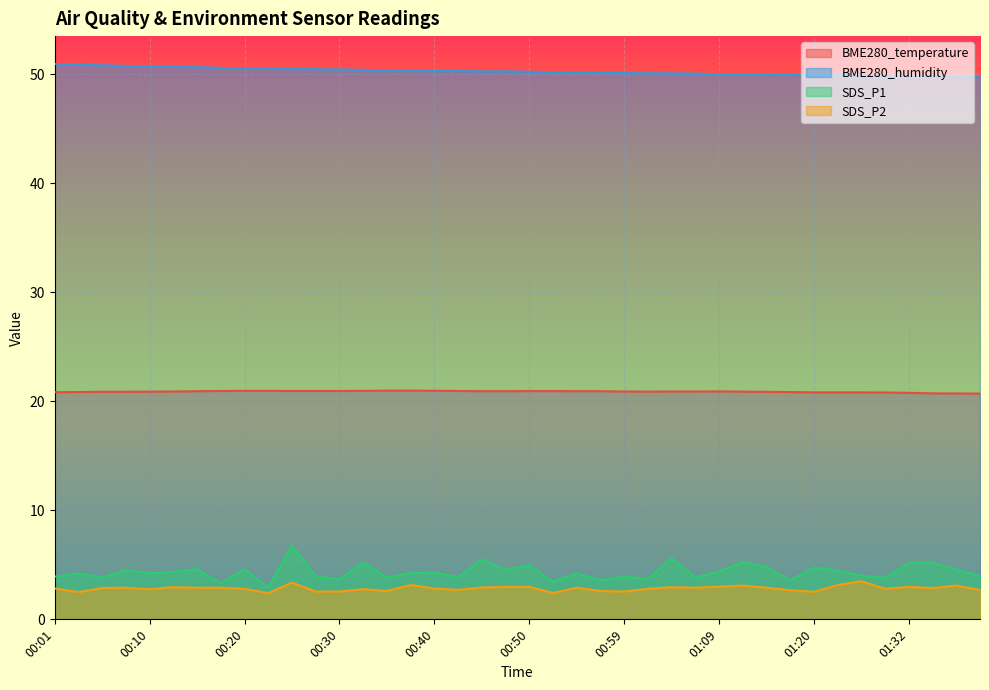

What is the sum of all BME280_temperature values?

835.2